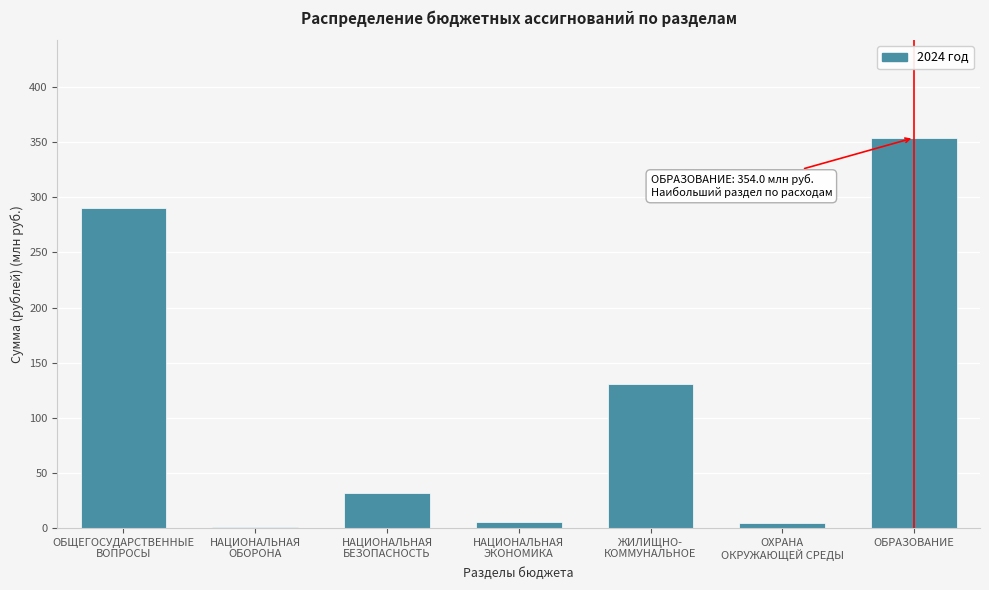

What is the sum of all values?

817.3